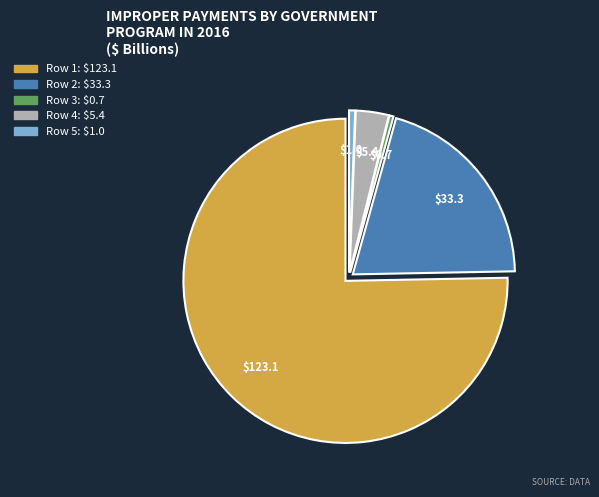

Is there a majority slice in this chart?

Yes